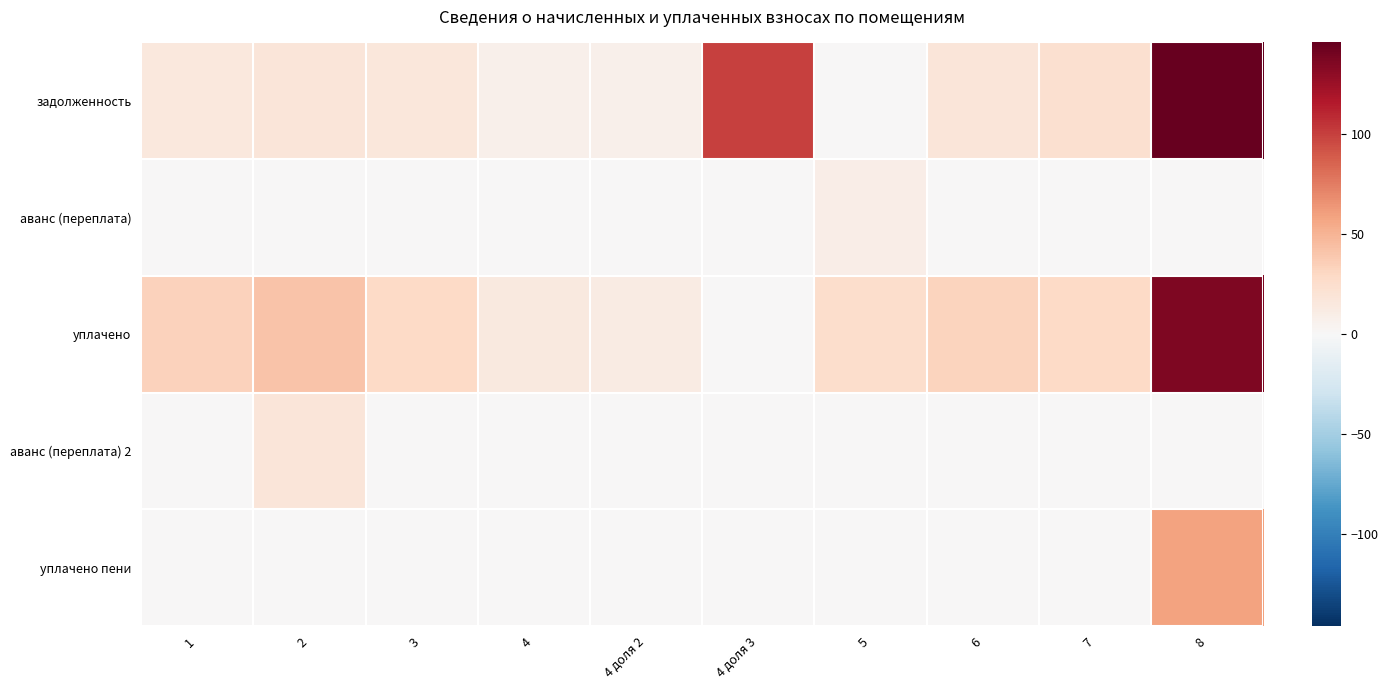

Between 1 and 7, which series saw the biggest shift?

задолженность